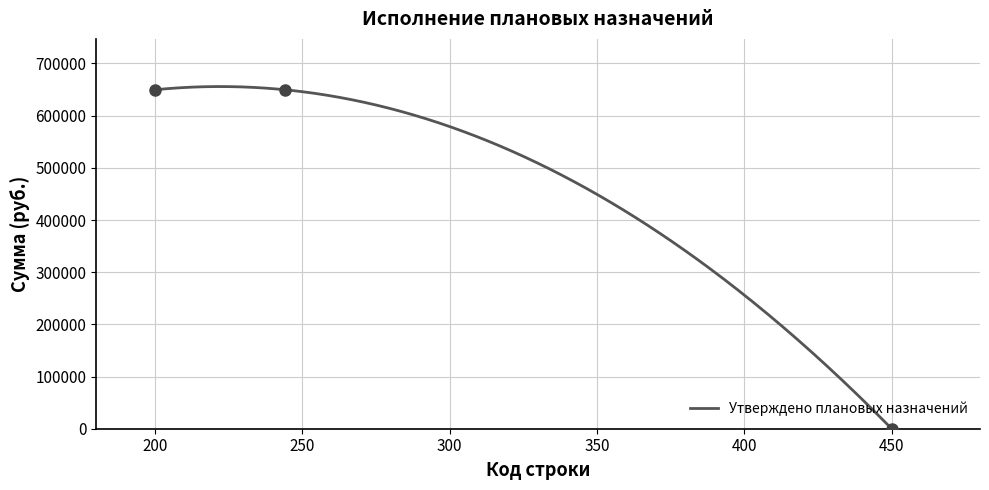

Reading left to right, extract all data points from this chart.

649693.2	649693.2	0.0